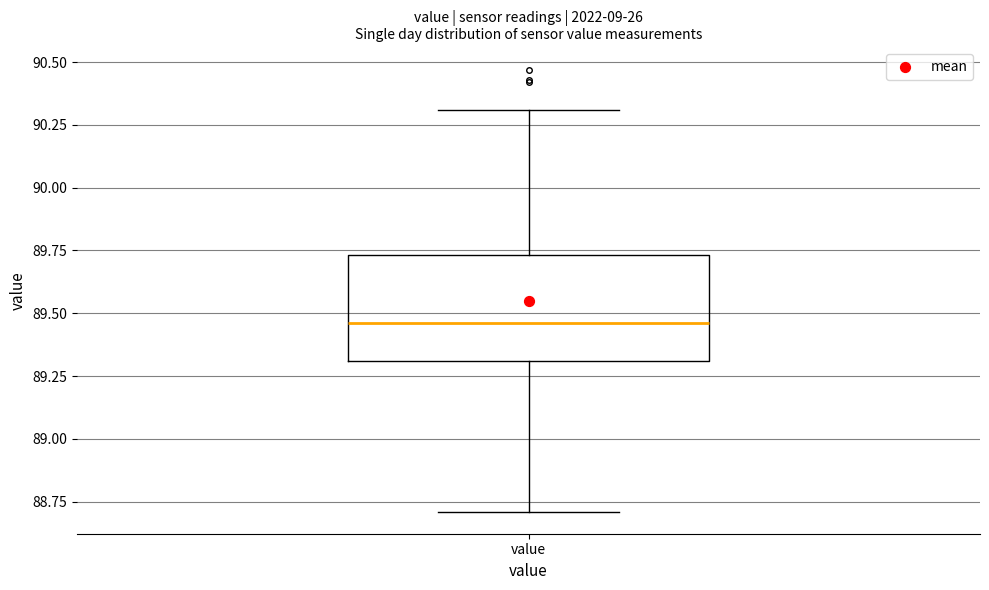

Transcribe this box plot: give where the median line is, the range the box spans, and where the two whiskers end, as read against the y-axis. The values are not printed on the chart, so give them approximately, as read against the axis.

median 89.45, box 89.30 to 89.75, whiskers 88.70 to 90.30